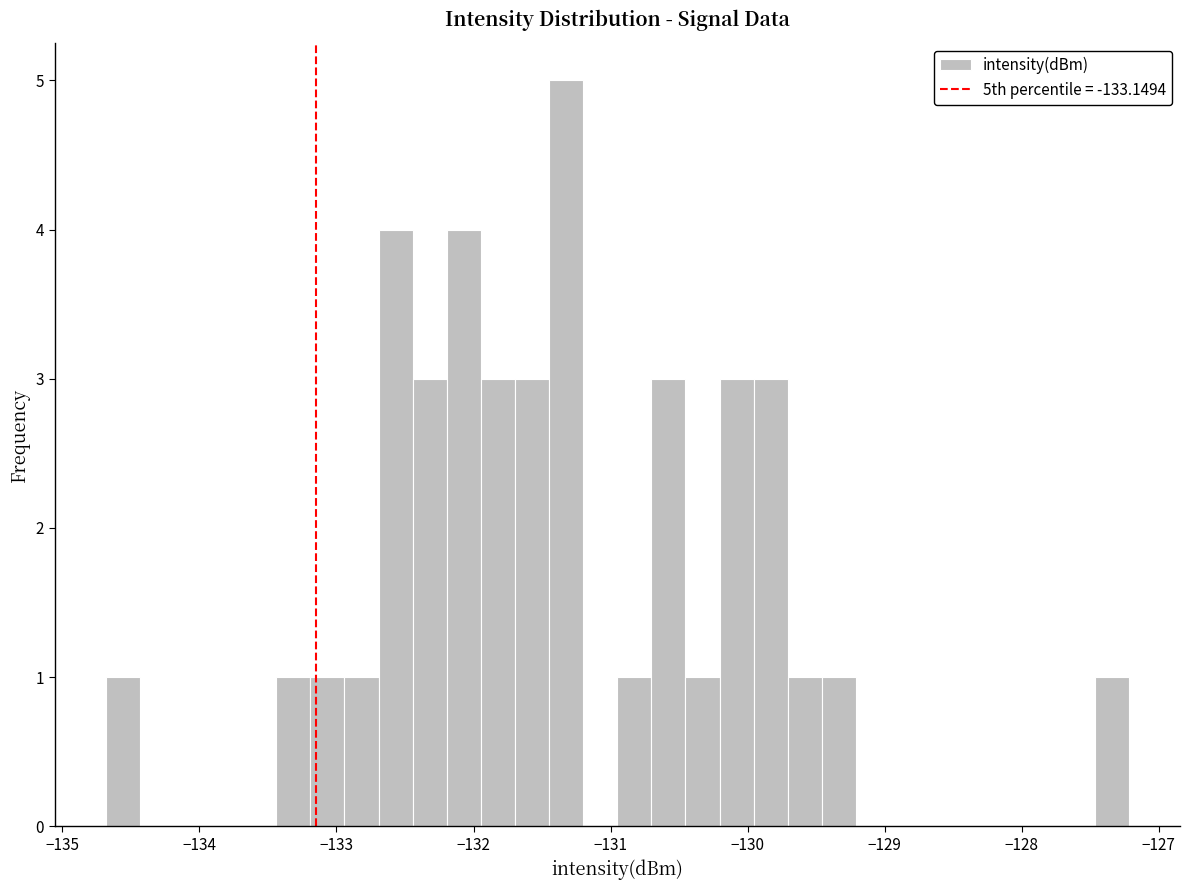

Around what value on the x-axis is the tallest bar? Give the approximate position of its centre, as read against the axis.

-131.3